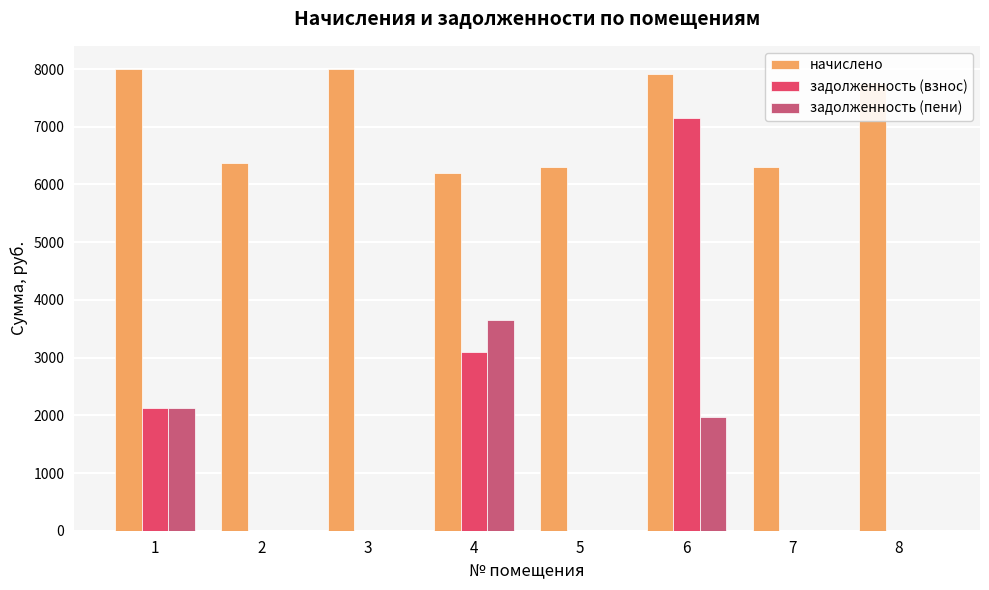

How many groups of bars are there?

8